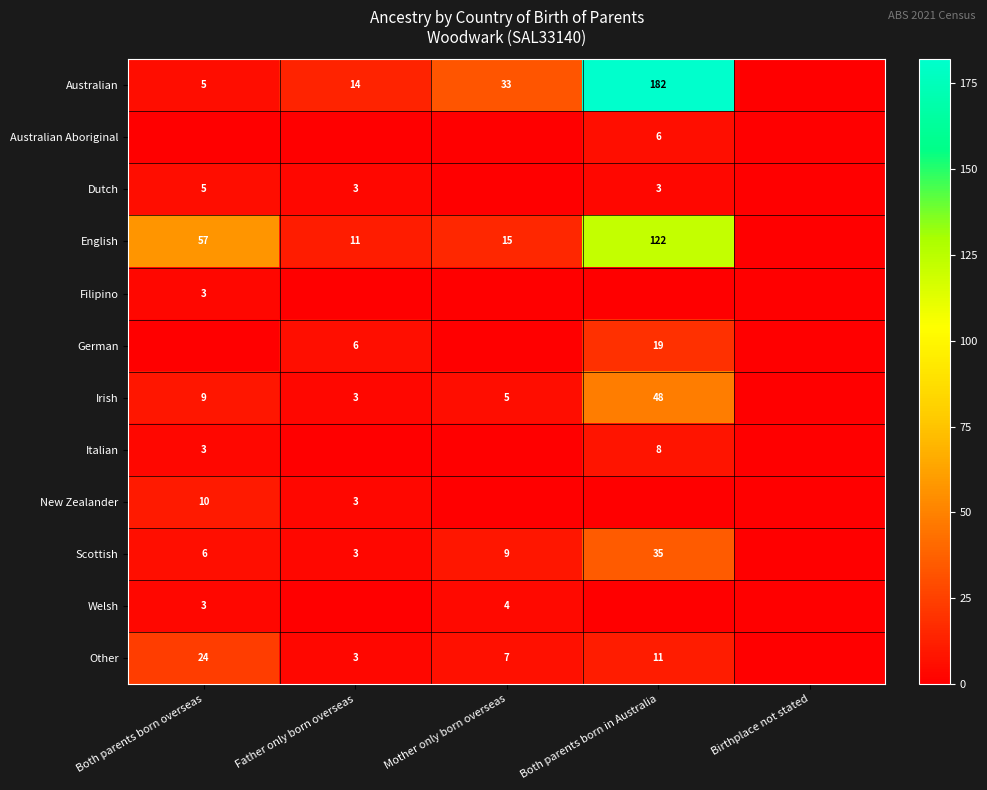

What is the difference between the English values at Father only born overseas and Mother only born overseas?

4